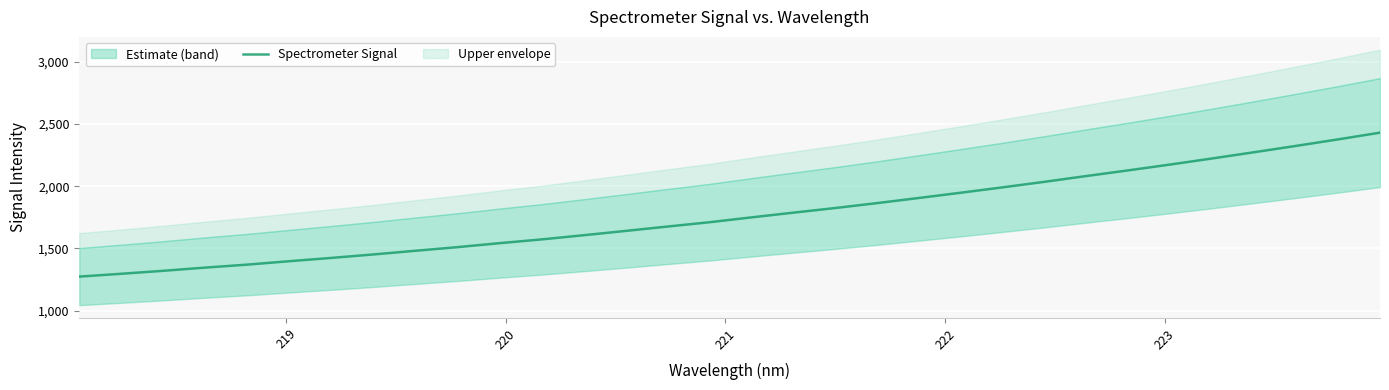

What is the minimum value for Spectrometer Signal?

1273.9